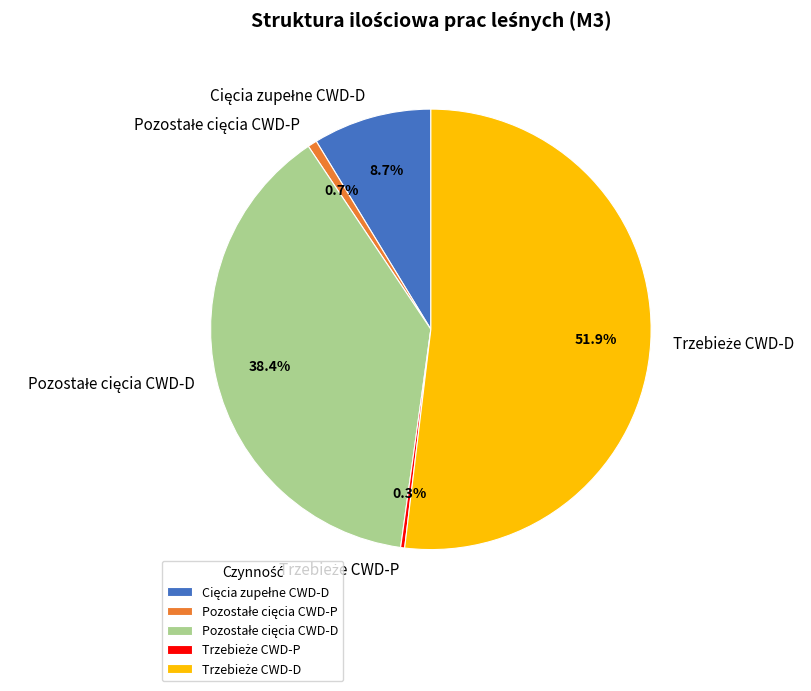

Does any single category account for the majority?

Yes